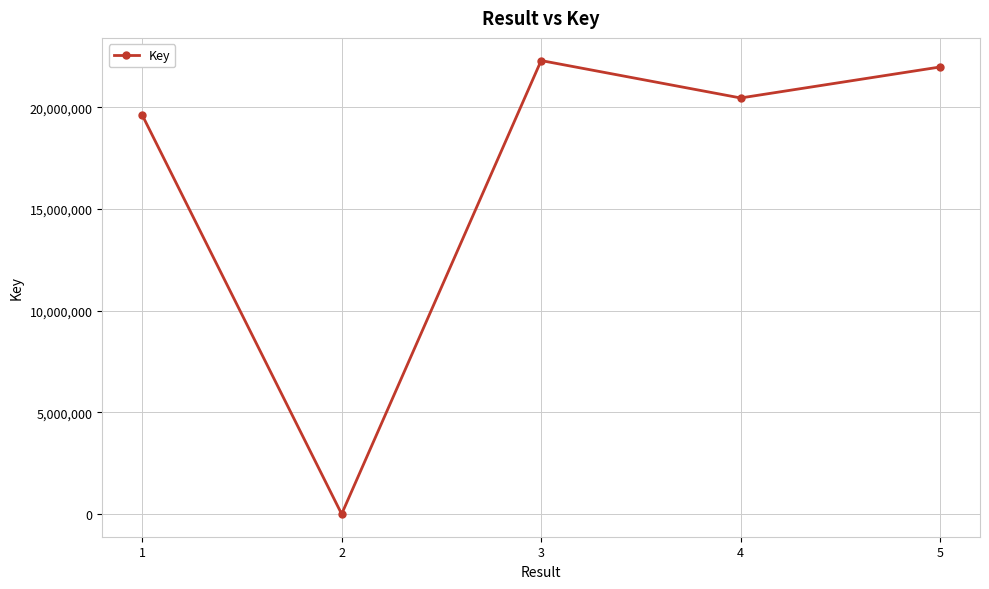

Where is the data nearest to the value 11153991?

1